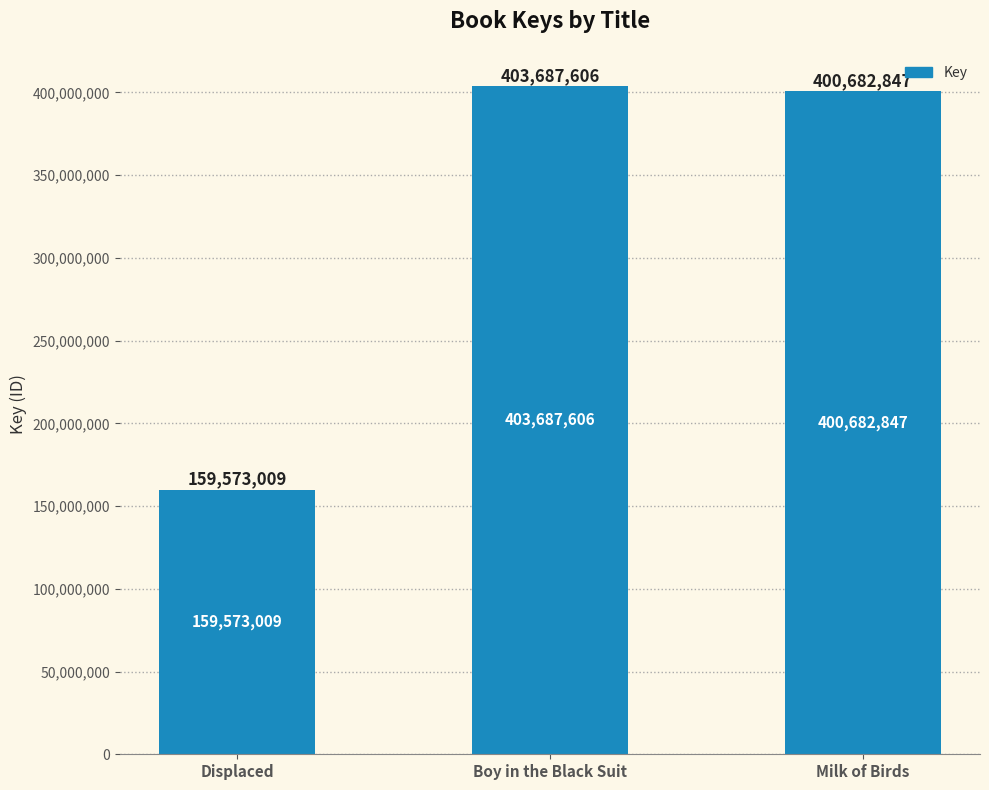

What is the label of the 1st bar from the right?

Milk of Birds